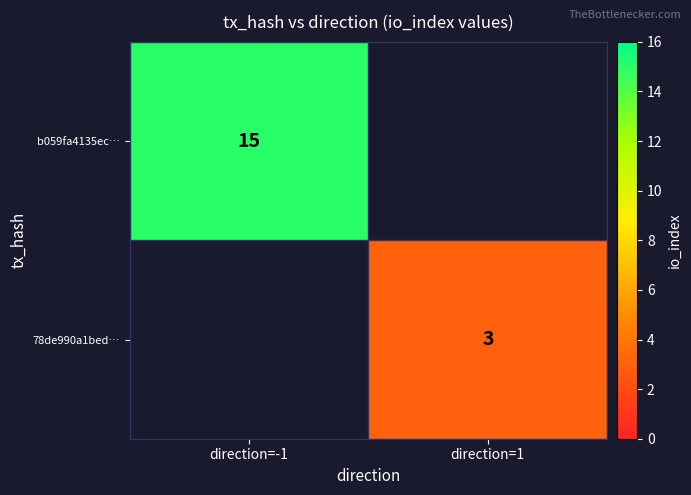

Is the value of 78de990a1bed… at direction=1 greater than the value of b059fa4135ec… at direction=-1?

No